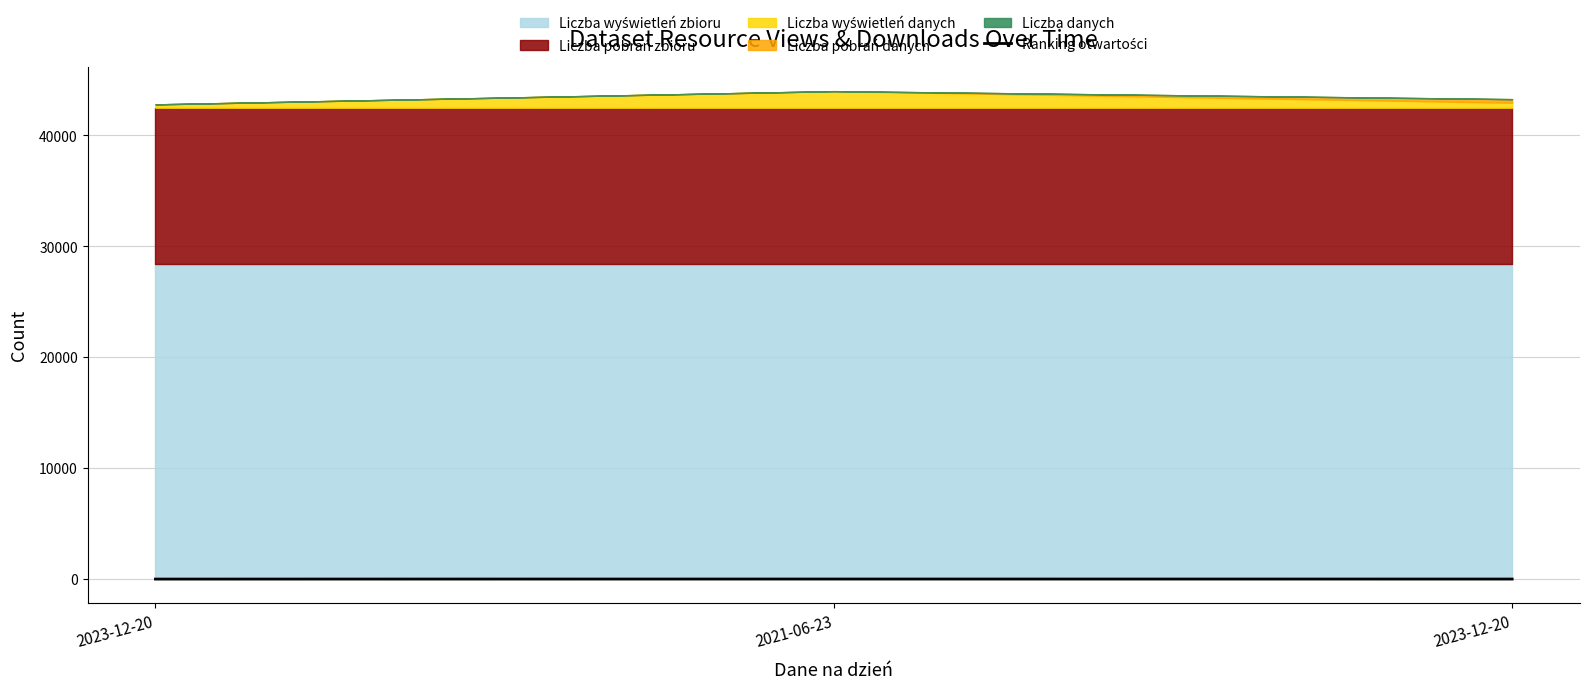

Is it true that the value at 2023-12-20 is 1?

True